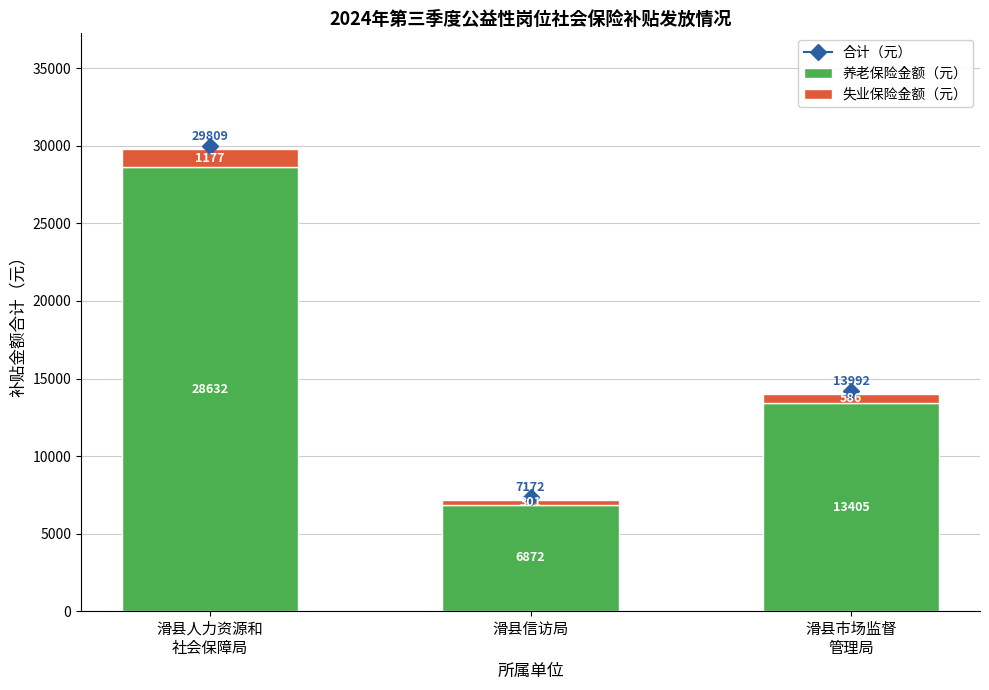

How many bars are there in total?

3